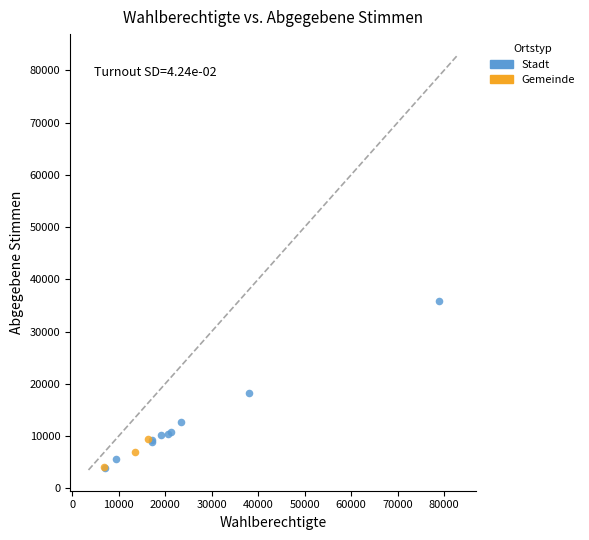

Which series has the largest Y range (max minus min)?

Stadt